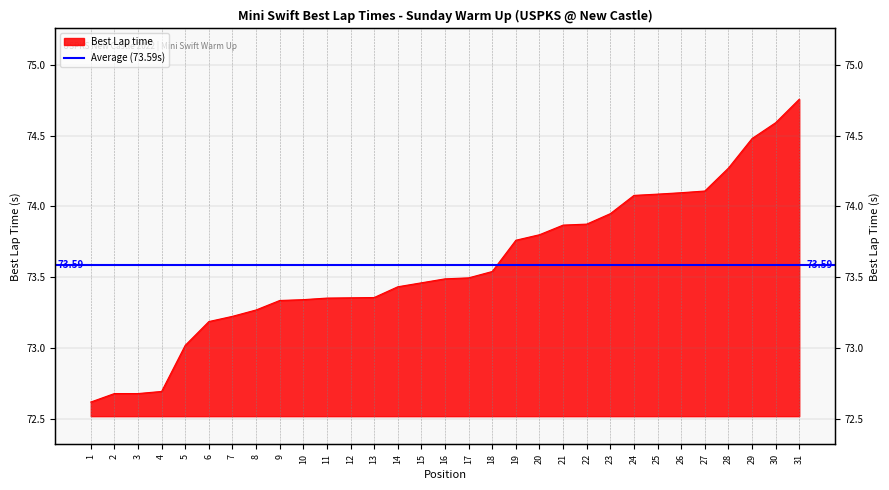

Reading left to right, what are all the values shown in this chart?

72.6	72.7	72.7	72.7	73.0	73.2	73.2	73.3	73.3	73.3	73.4	73.4	73.4	73.4	73.5	73.5	73.5	73.5	73.8	73.8	73.9	73.9	73.9	74.1	74.1	74.1	74.1	74.3	74.5	74.6	74.8